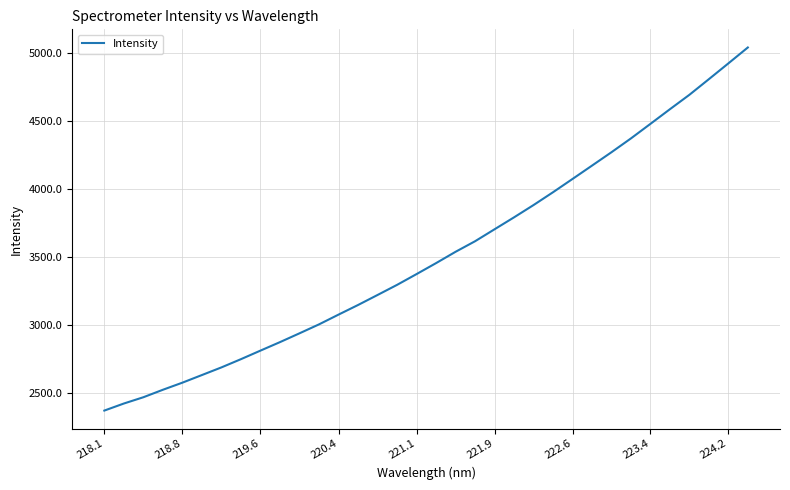

What is the difference between the second highest and second lowest values?

2506.7